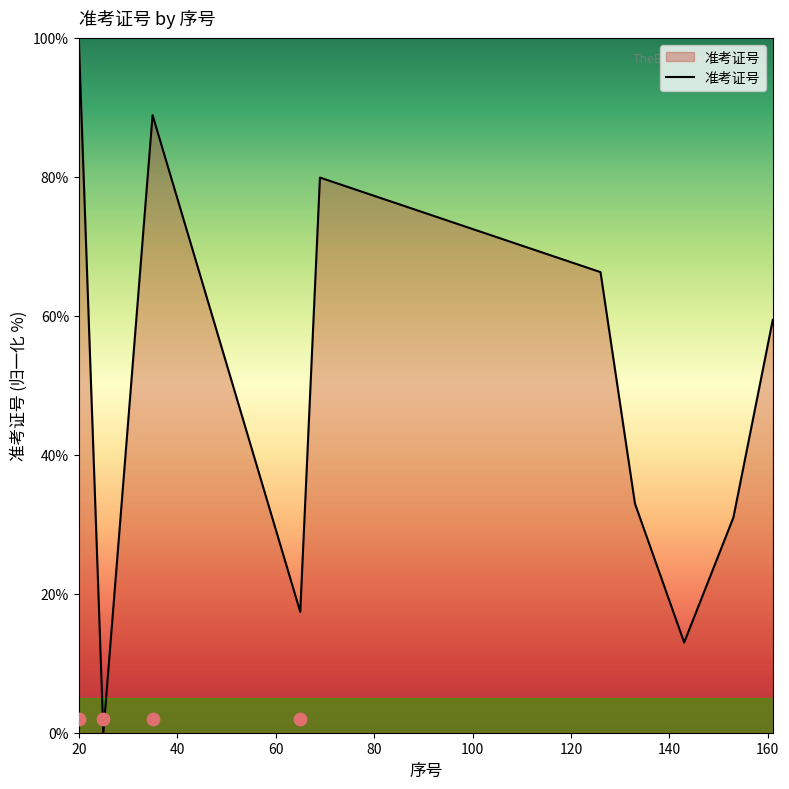

Which has a higher value, 69 or 133?

69